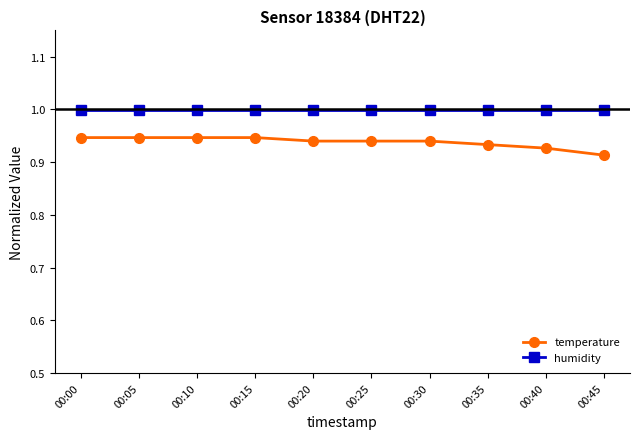

True or false: humidity has a value of 1.0 at 00:10.

True